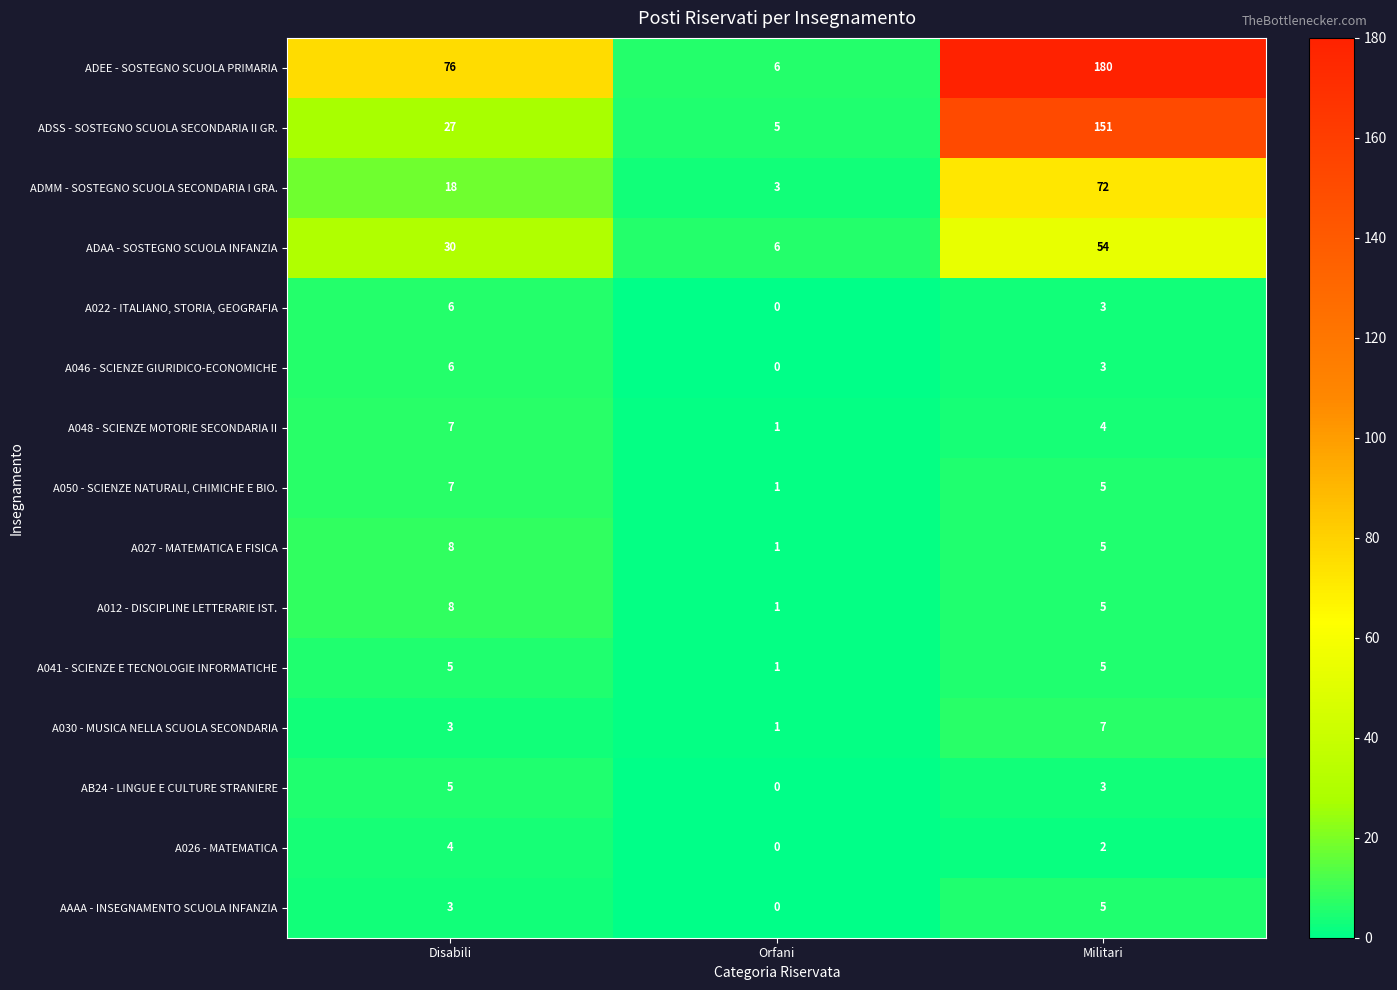

At which category does the chart reach its peak across all series?

Militari